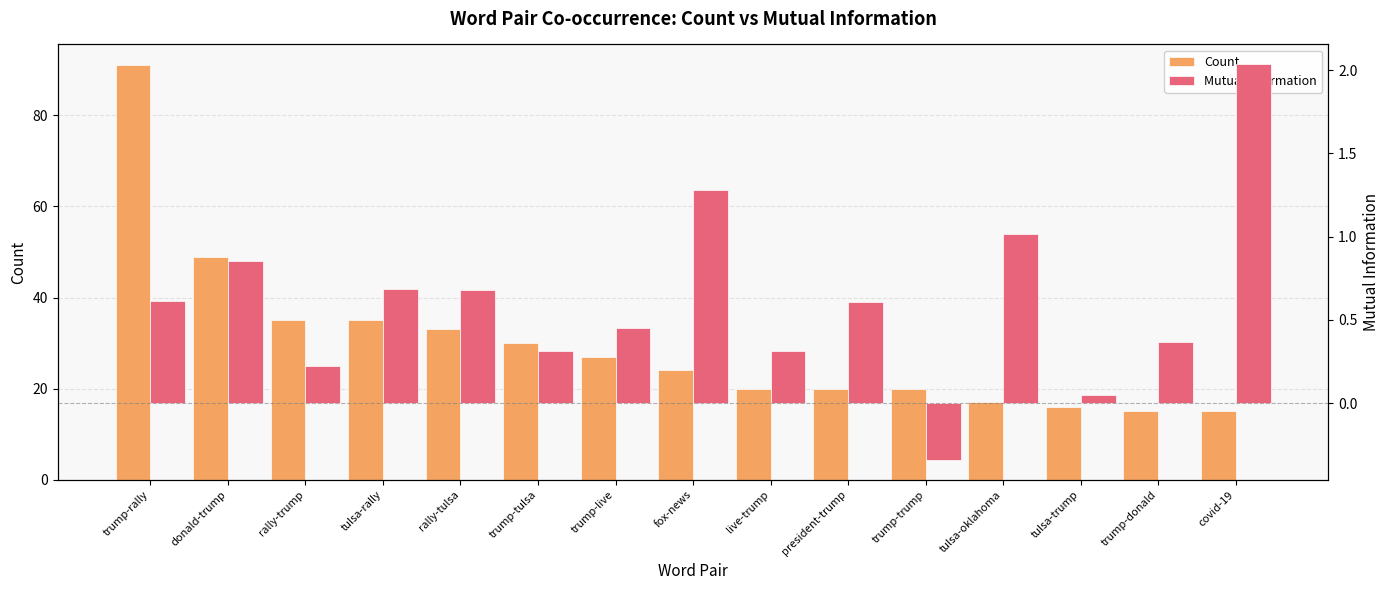

Reading left to right, what are all the values shown in this chart?

Count: trump-rally=91.0	donald-trump=49.0	rally-trump=35.0	tulsa-rally=35.0	rally-tulsa=33.0	trump-tulsa=30.0	trump-live=27.0	fox-news=24.0	live-trump=20.0	president-trump=20.0	trump-trump=20.0	tulsa-oklahoma=17.0	tulsa-trump=16.0	trump-donald=15.0	covid-19=15.0
Mutual Information: trump-rally=0.6	donald-trump=0.9	rally-trump=0.2	tulsa-rally=0.7	rally-tulsa=0.7	trump-tulsa=0.3	trump-live=0.5	fox-news=1.3	live-trump=0.3	president-trump=0.6	trump-trump=-0.3	tulsa-oklahoma=1.0	tulsa-trump=0.1	trump-donald=0.4	covid-19=2.0